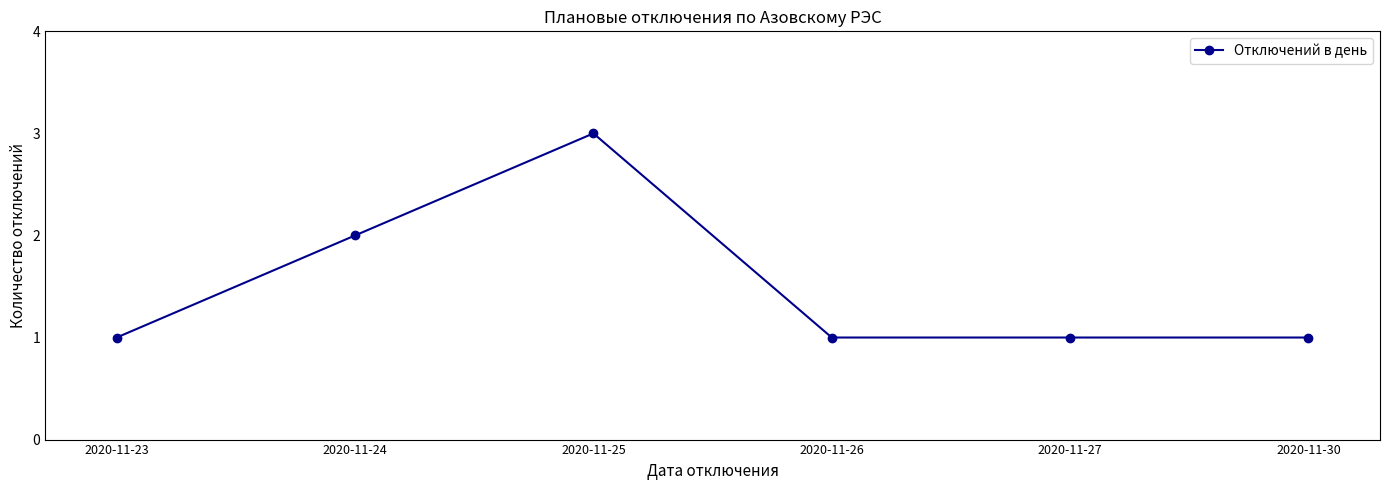

Which category has the highest value across all series?

2020-11-25